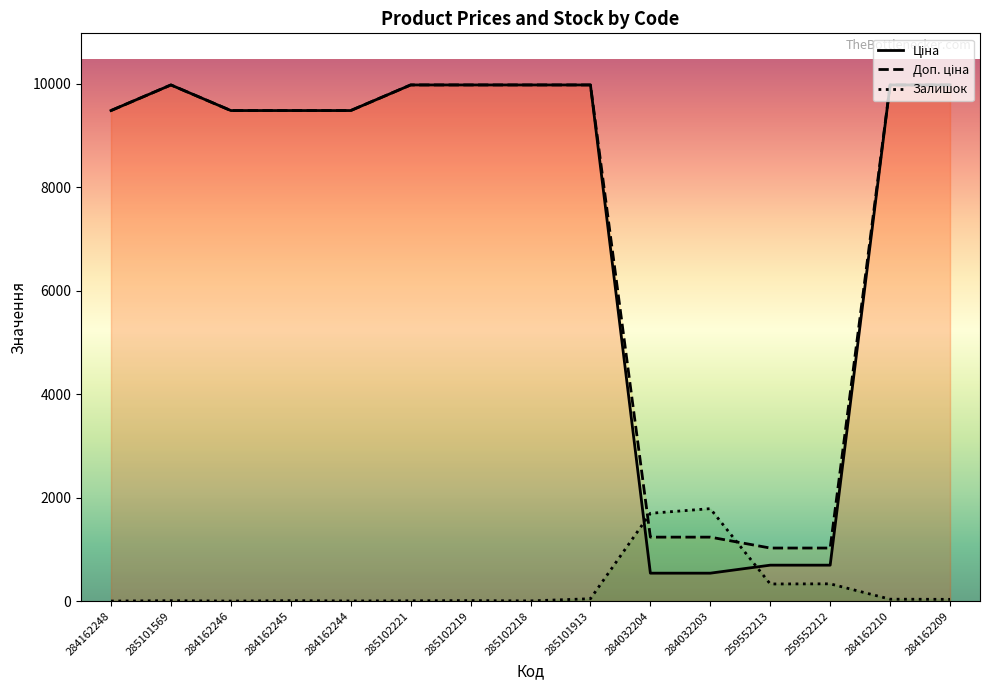

What is the total value across all series at 259552212?

2051.3